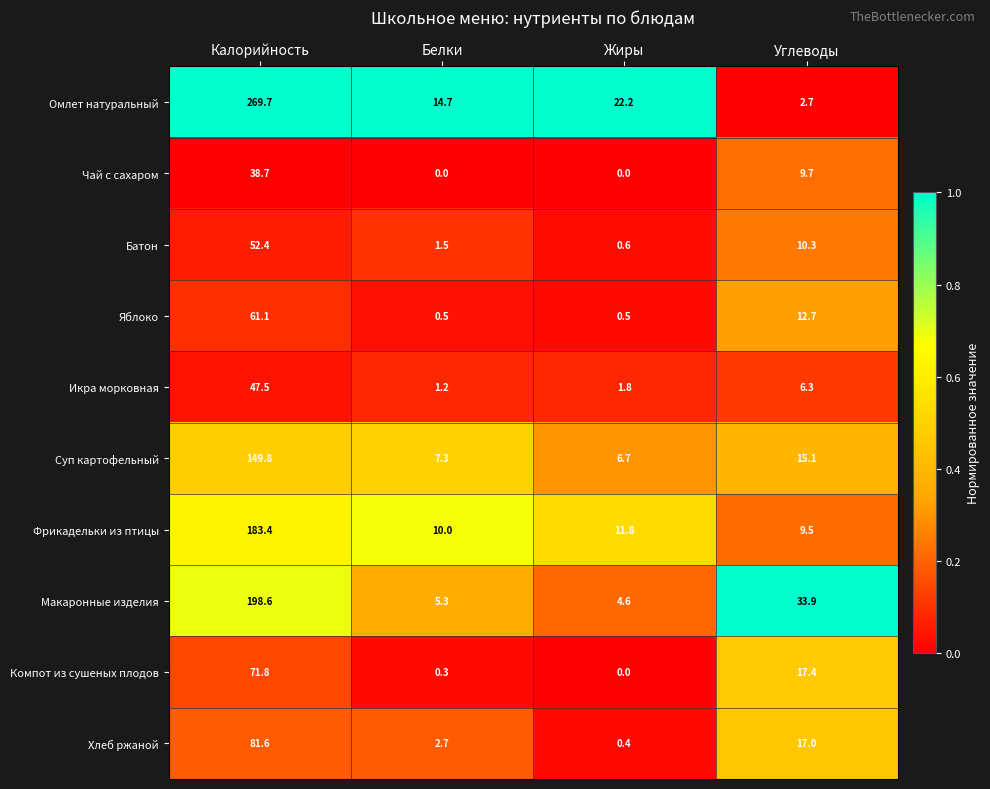

What is the sum of all Компот из сушеных плодов values?

89.5